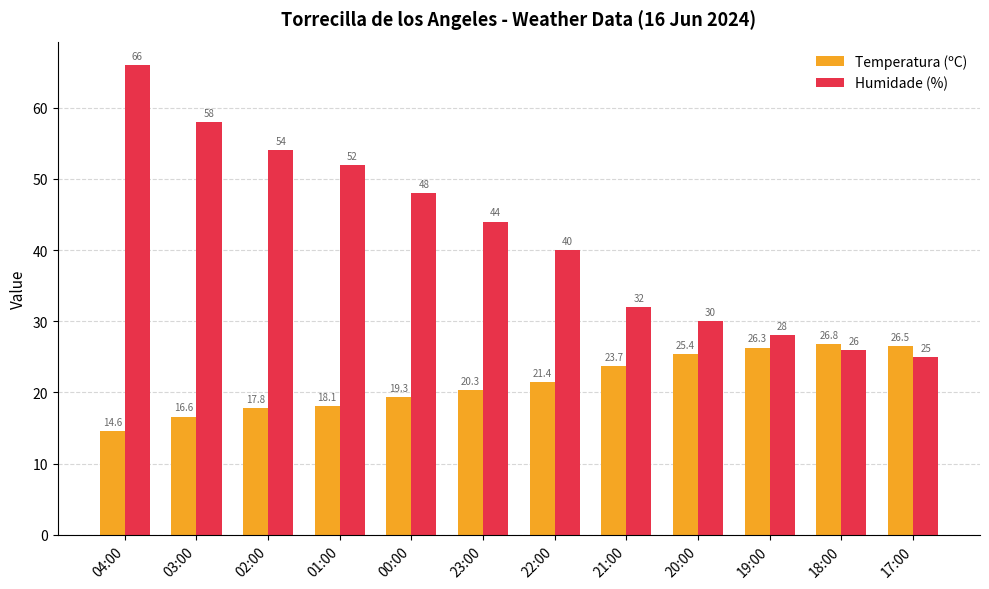

What is the label of the 2nd bar from the right?

18:00